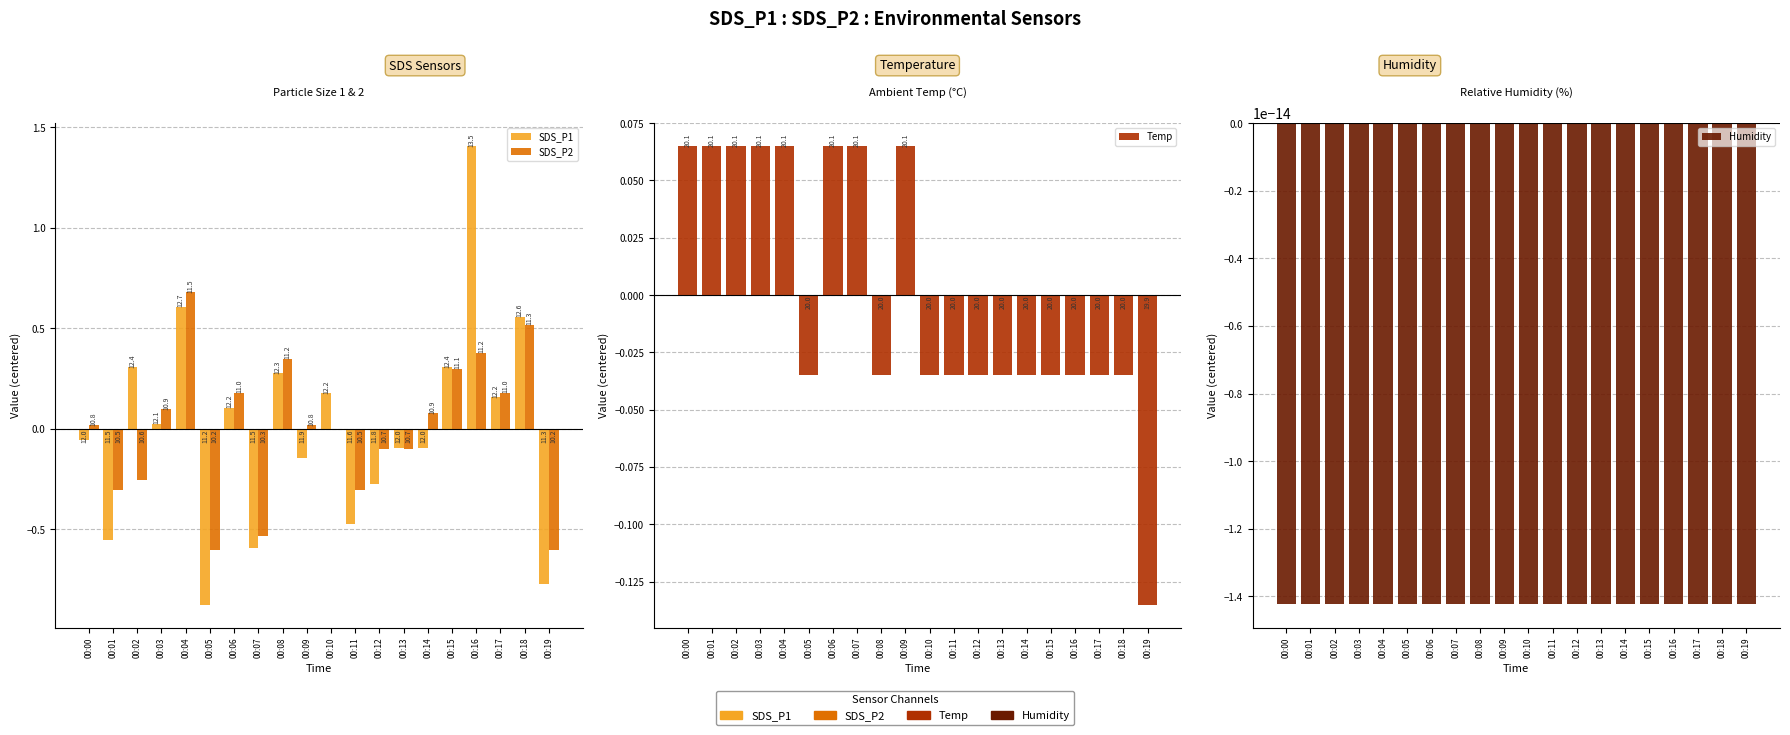

True or false: Humidity has a value of -0.0 at 00:15.

True